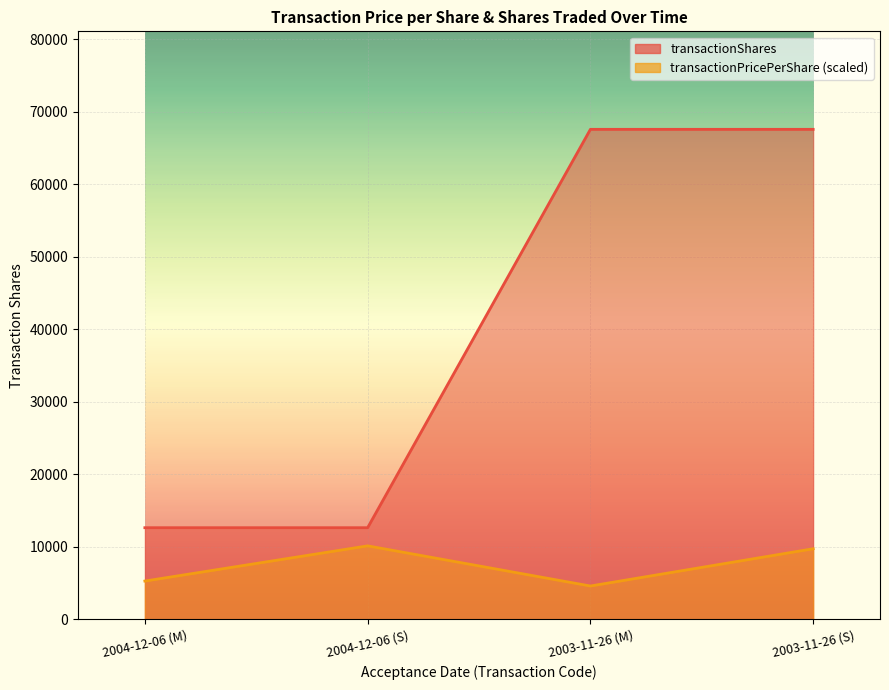

At how many categories does at least one series exceed 64896?

2